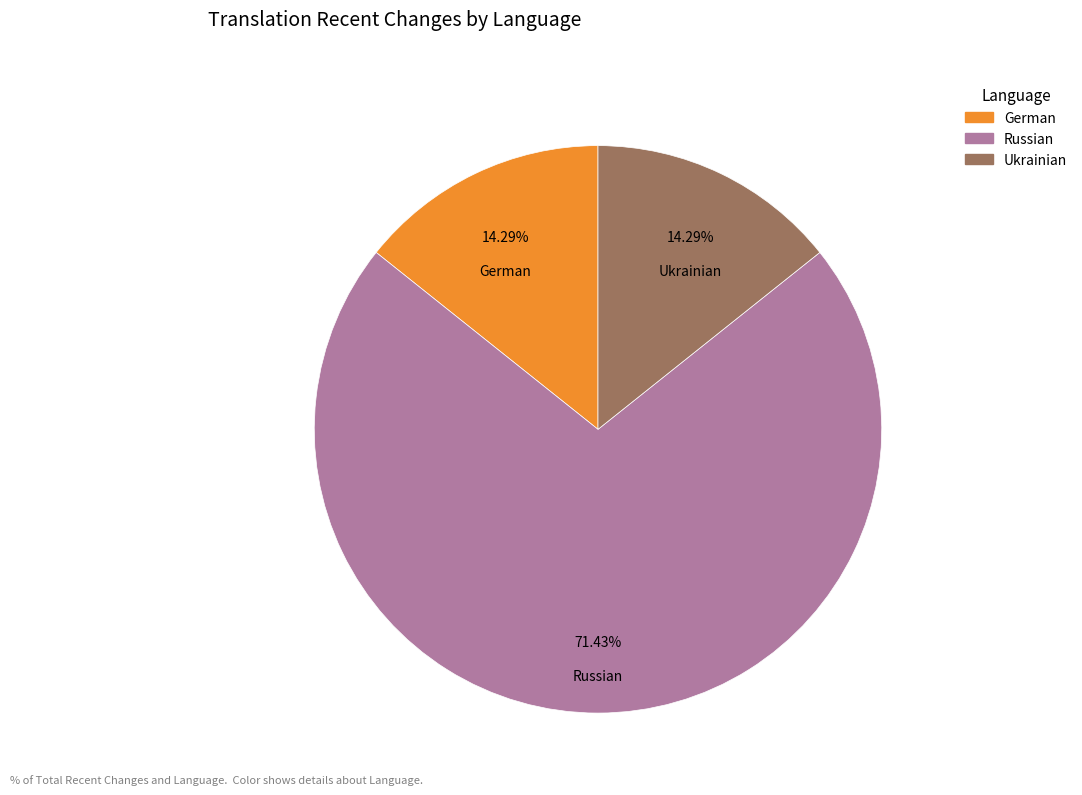

Combined, what portion of the pie is Ukrainian and German?

28.6%